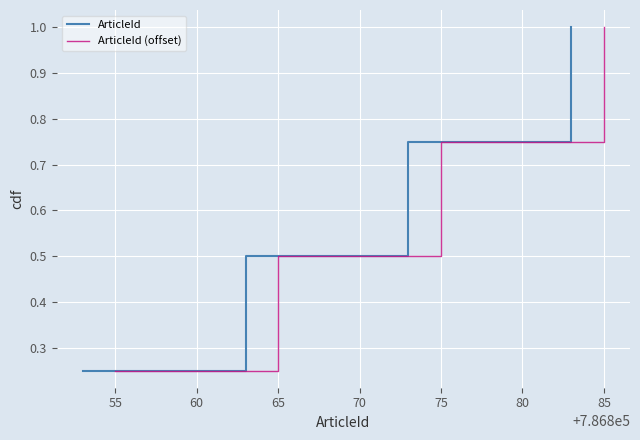

Which series changed the most between 55 and 65?

ArticleId